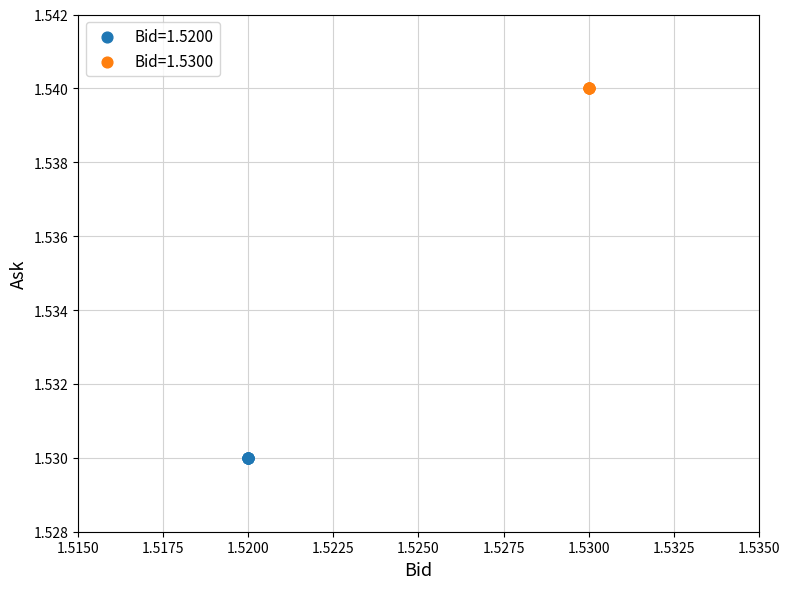

Which series contains the lowest Y value?

Bid=1.5200